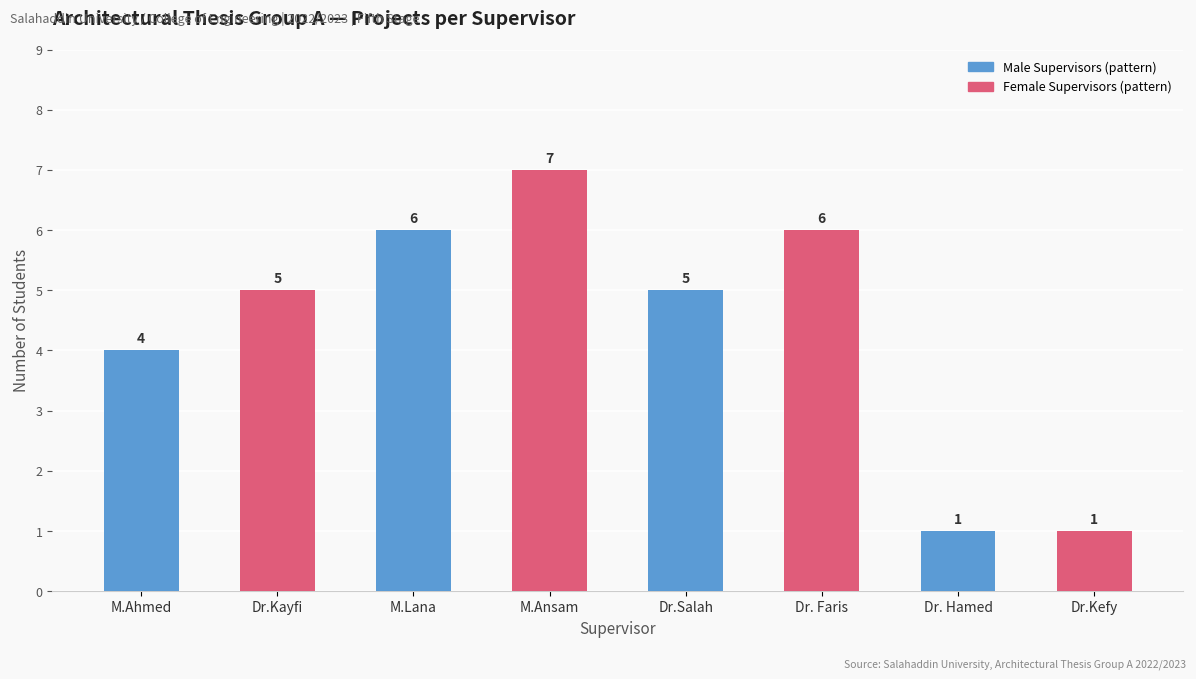

Reading left to right, extract all data points from this chart.

M.Ahmed=4	Dr.Kayfi=5	M.Lana=6	M.Ansam=7	Dr.Salah=5	Dr. Faris=6	Dr. Hamed=1	Dr.Kefy=1